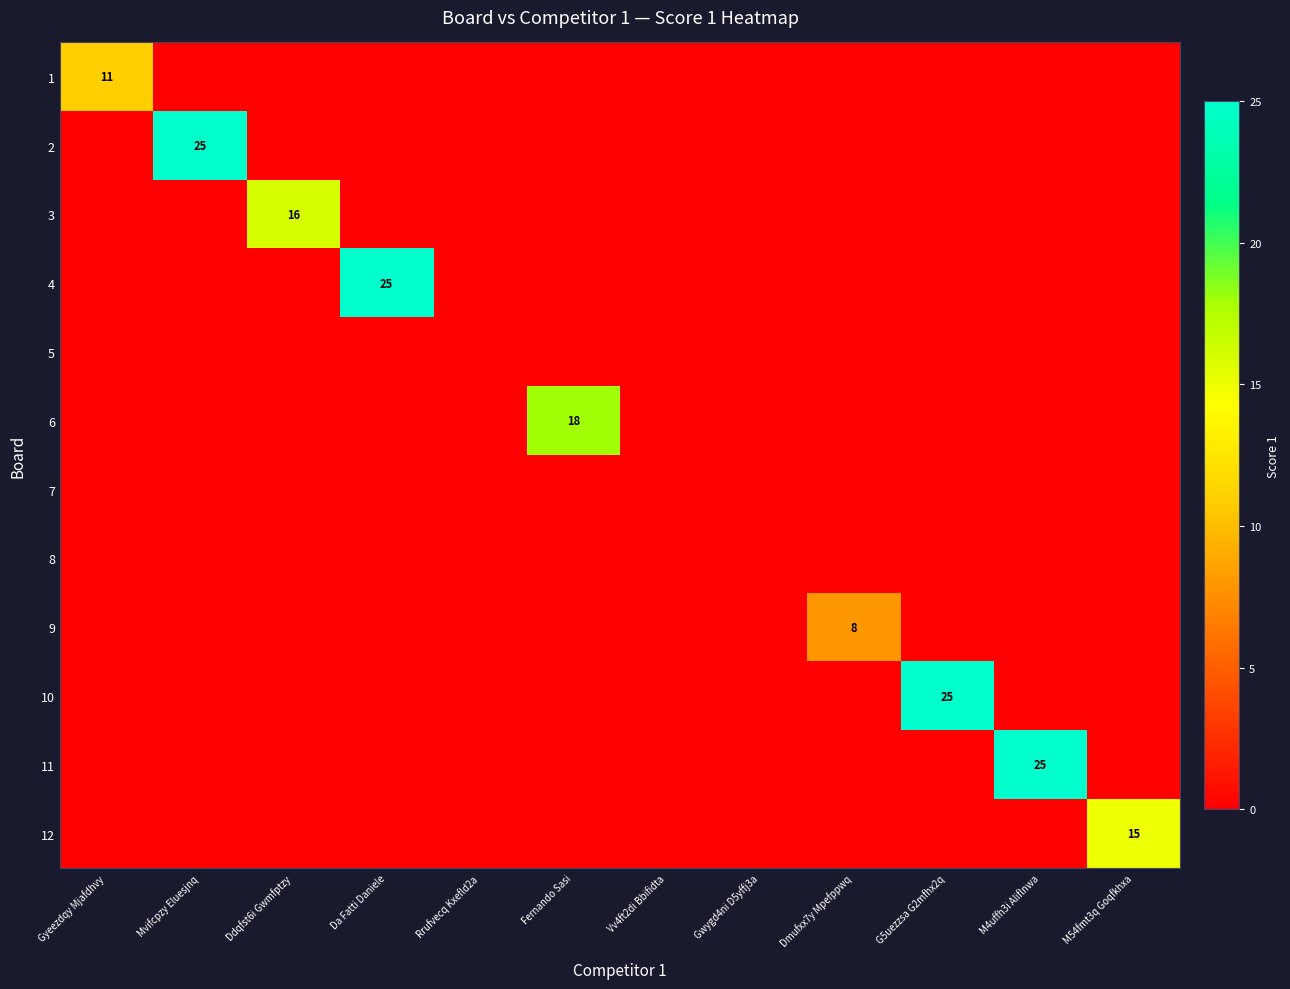

The 1 series shows 0 at Mvifcpzy Eluesjnq. True or false?

True